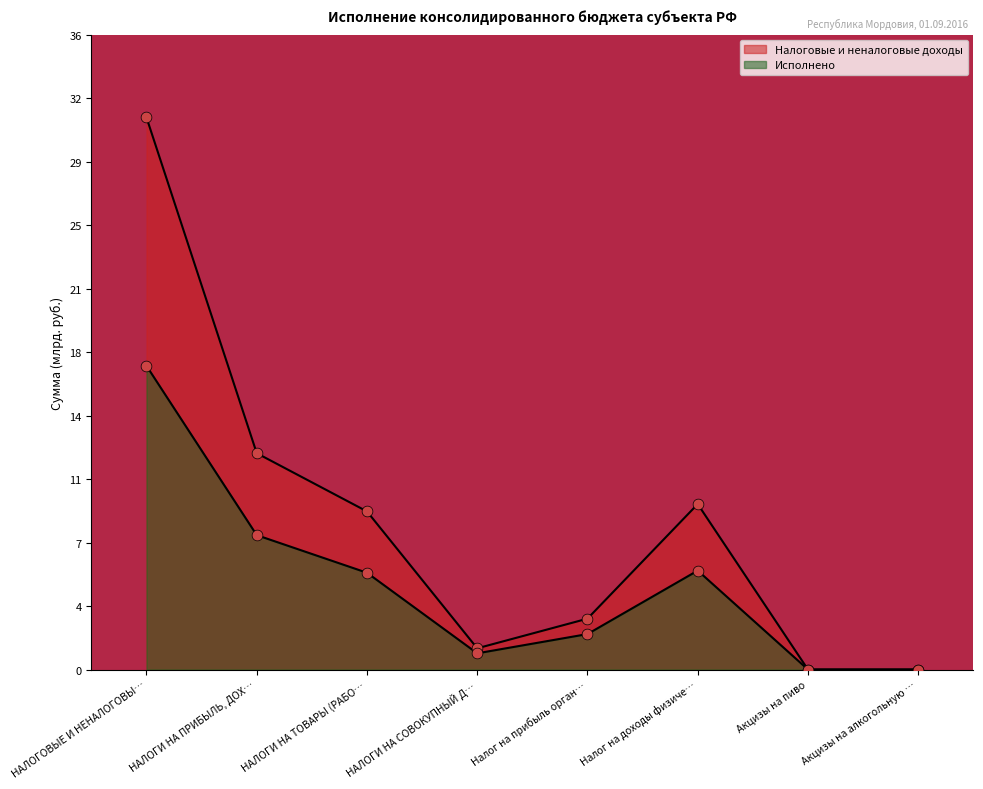

Is the value of Исполнено at НАЛОГИ НА ПРИБЫЛЬ, ДОХ… greater than the value of Налоговые и неналоговые доходы at Налог на прибыль орган…?

Yes